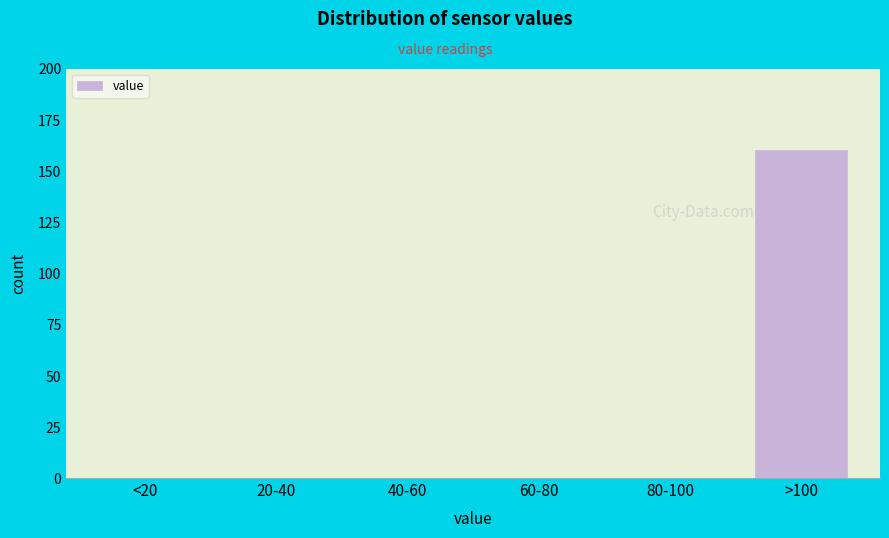

Reading left to right, extract all data points from this chart.

<20=0	20-40=0	40-60=0	60-80=0	80-100=0	>100=160